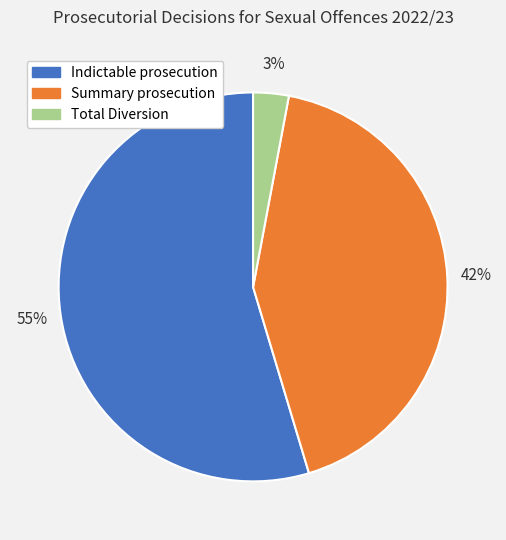

Between Indictable prosecution and Summary prosecution, which is larger?

Indictable prosecution